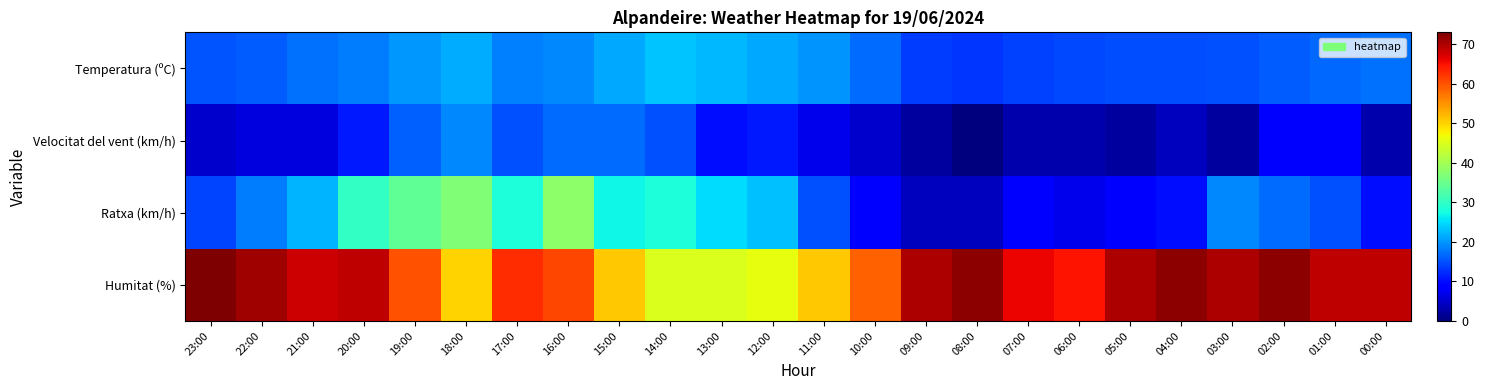

Between 19:00 and 08:00, which series saw the biggest shift?

Ratxa (km/h)